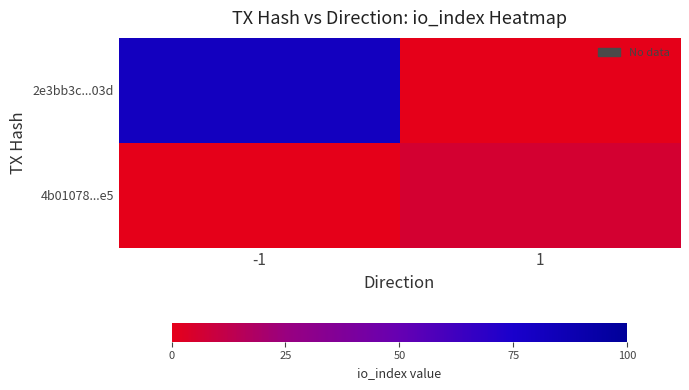

What is the greatest value displayed?

81